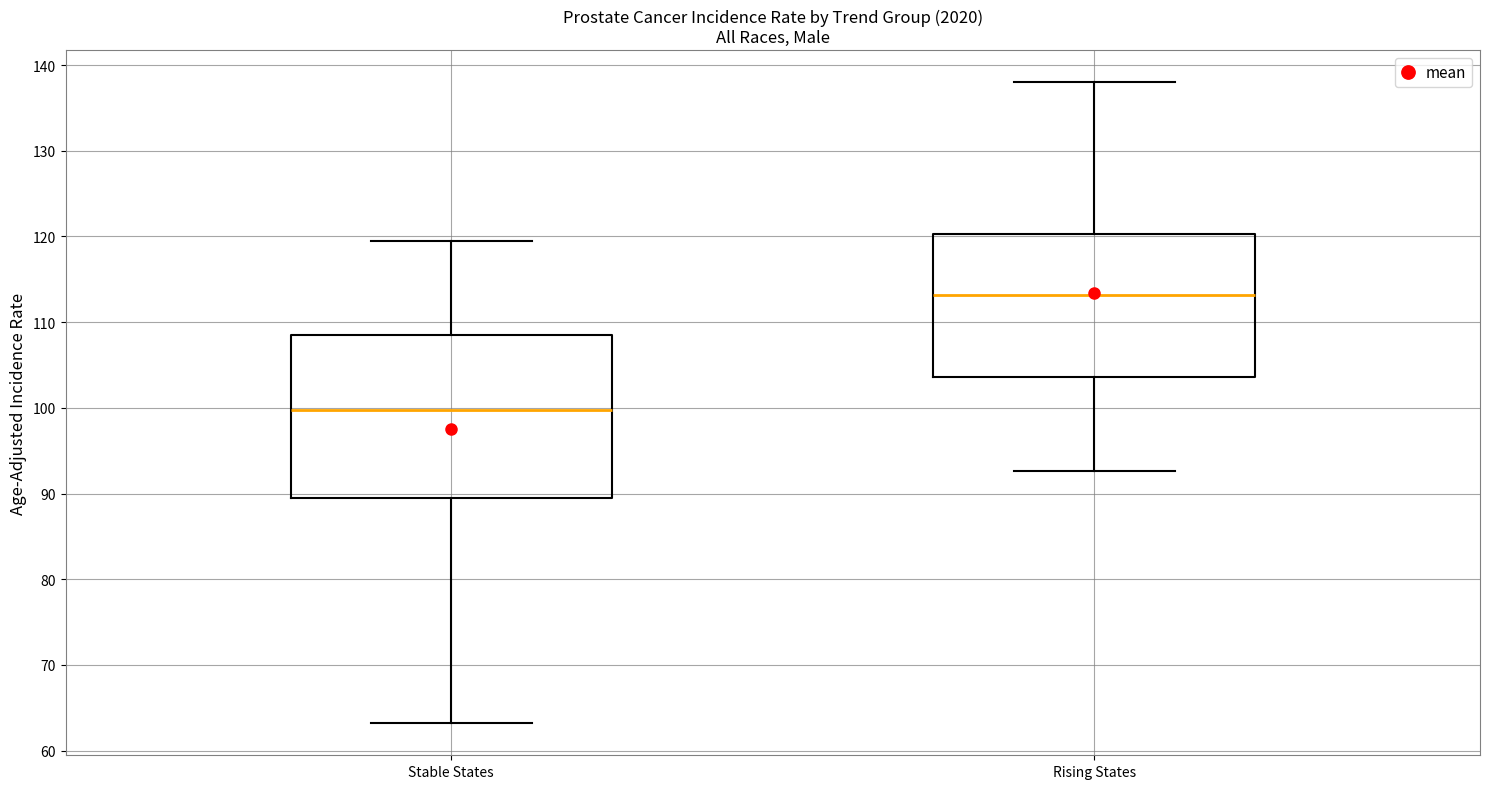

Reading left to right, transcribe this box plot: for each box, give where its median line is, the range the box spans, and where its two whiskers end, as read against the y-axis. The values are not printed on the chart, so give them approximately, as read against the axis.

Stable States: median 100, box 90 to 109, whiskers 63 to 120
Rising States: median 113, box 104 to 120, whiskers 93 to 138